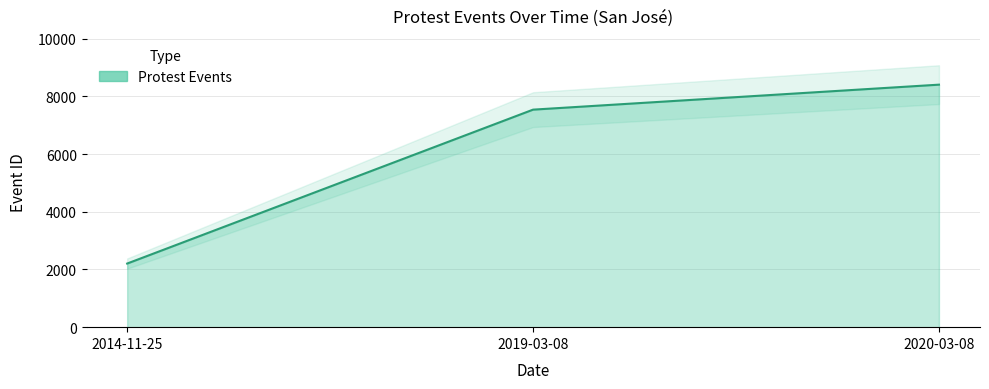

Which category has the highest value across all series?

2020-03-08